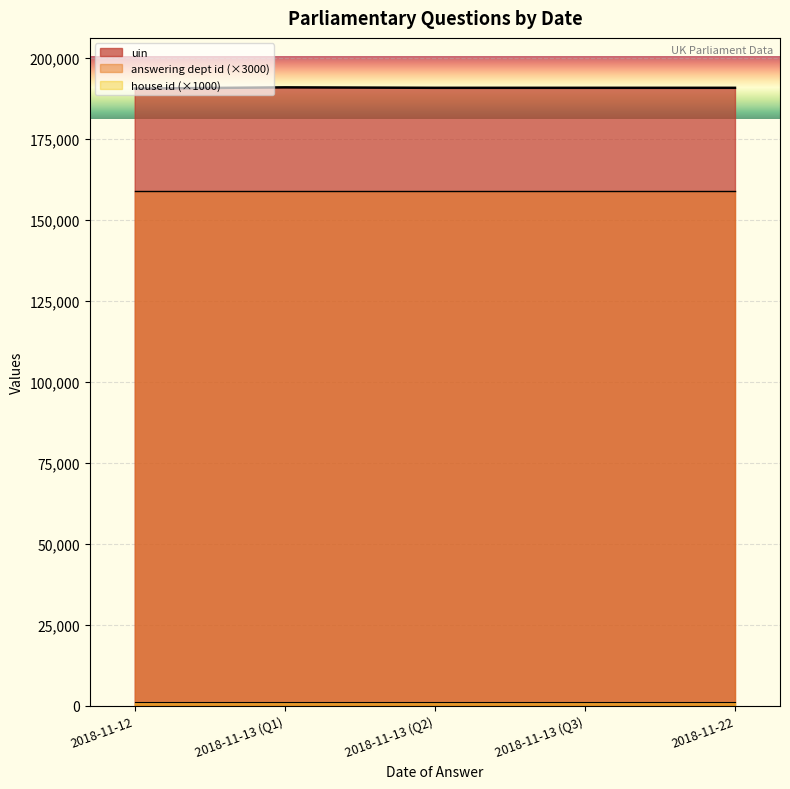

What is the value of the house id point at the 3rd from the left?

1